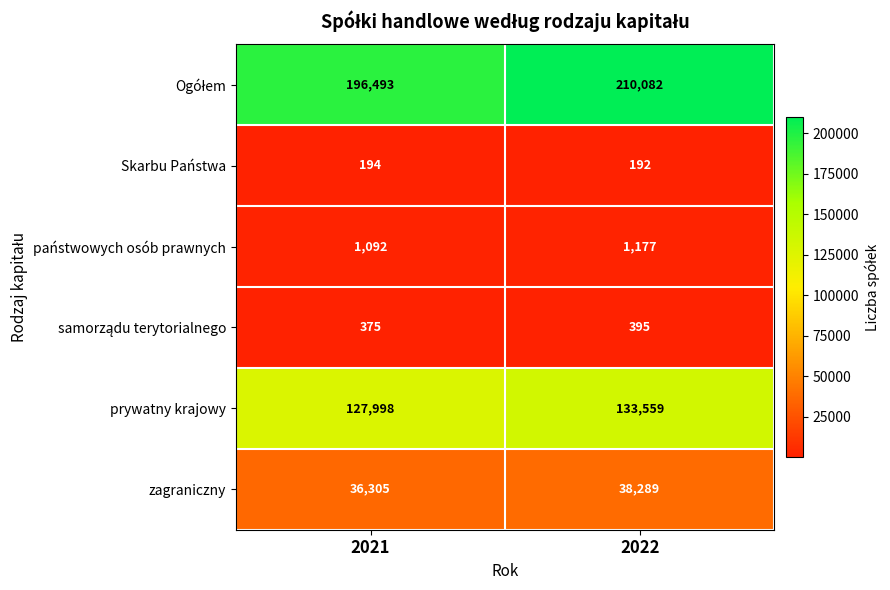

What is the total value across all series at 2022?

383694